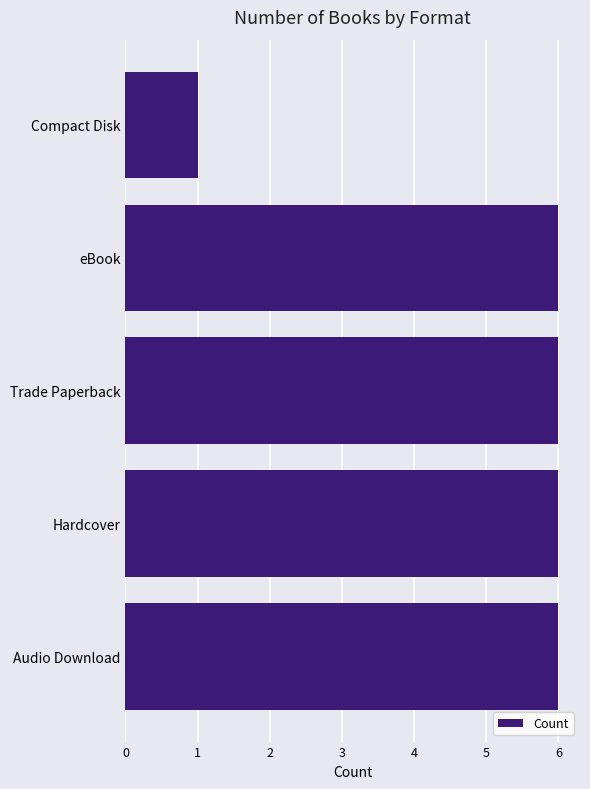

What is the minimum value shown in the chart?

1